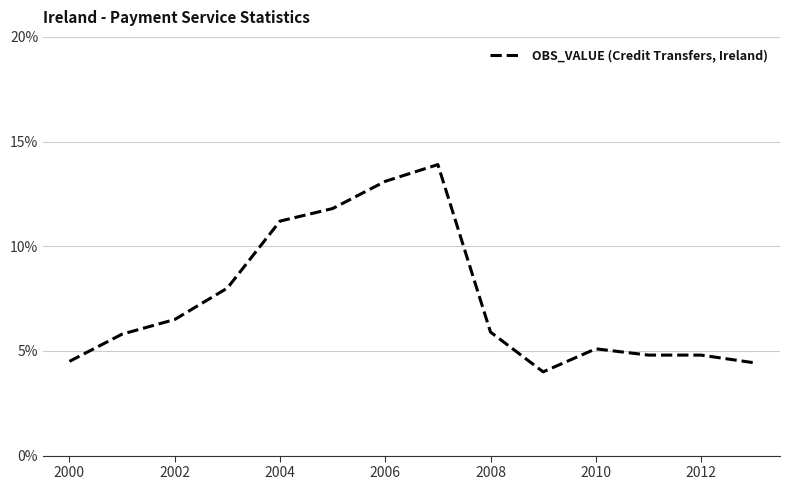

What is the minimum value shown in the chart?

4.0